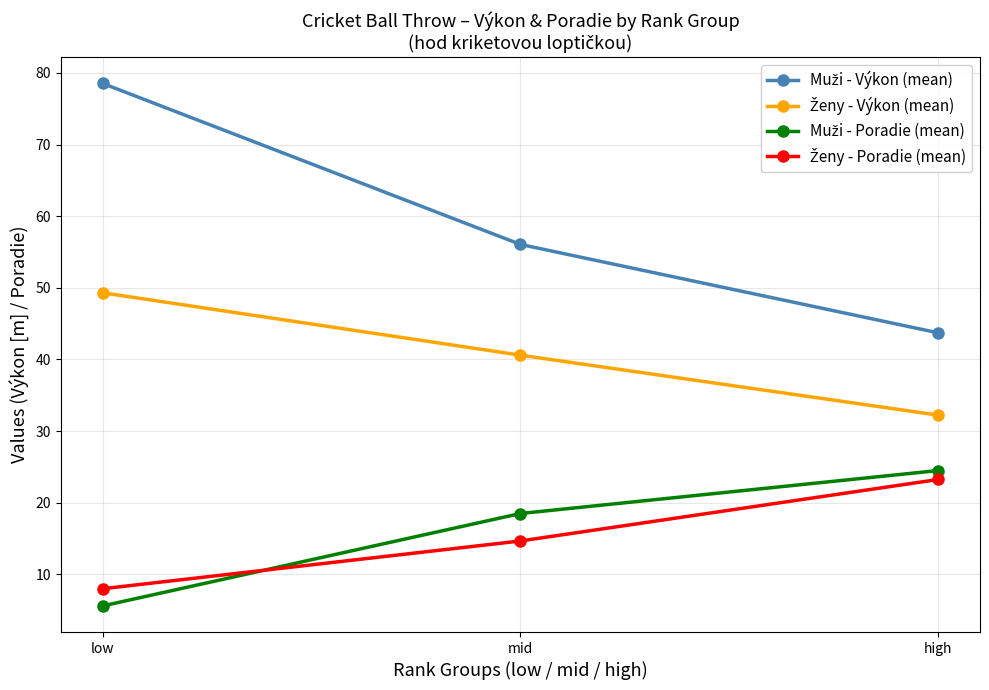

What position from the left is mid?

2